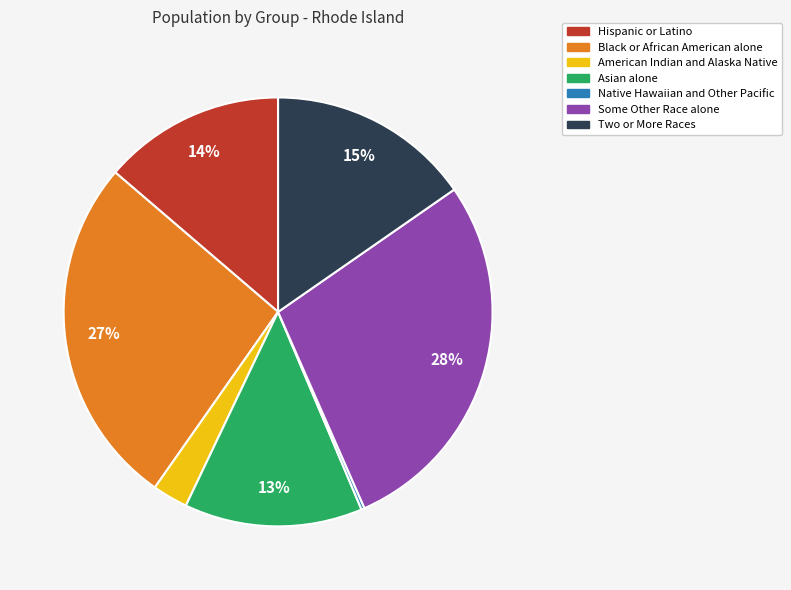

To the nearest percent, what is the average slice percentage?

14%